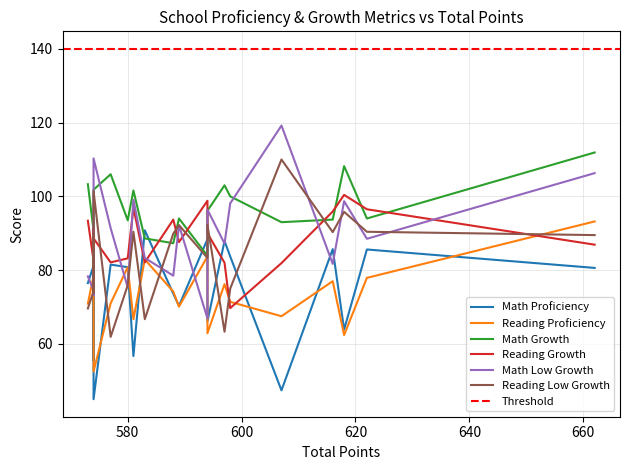

Is this an area chart (filled region under the line)?

No